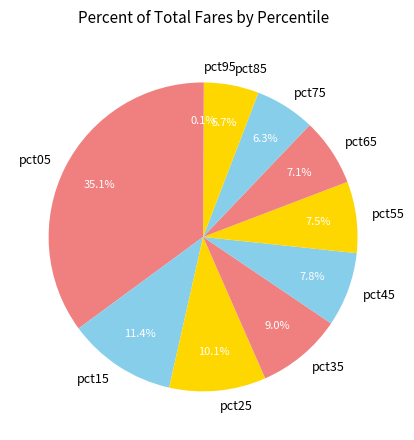

Which category has the biggest portion of the pie?

pct05